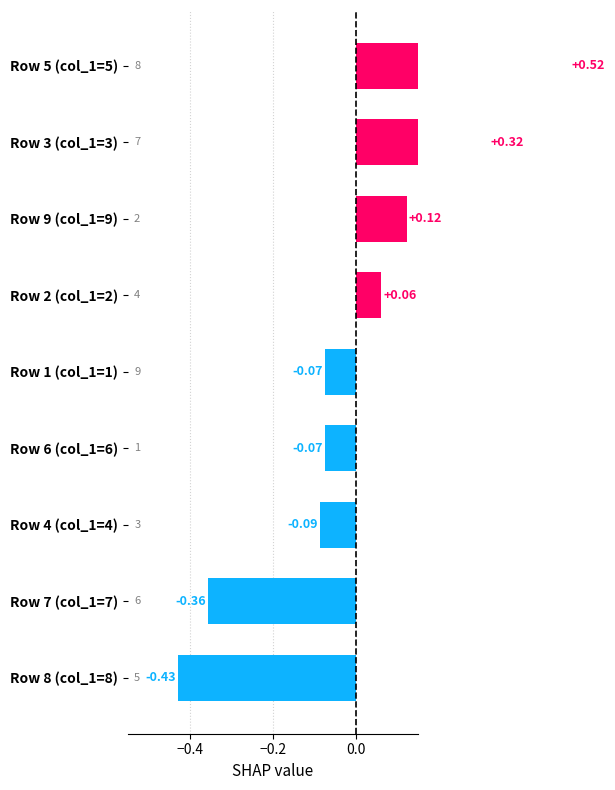

How many bars are there in total?

9